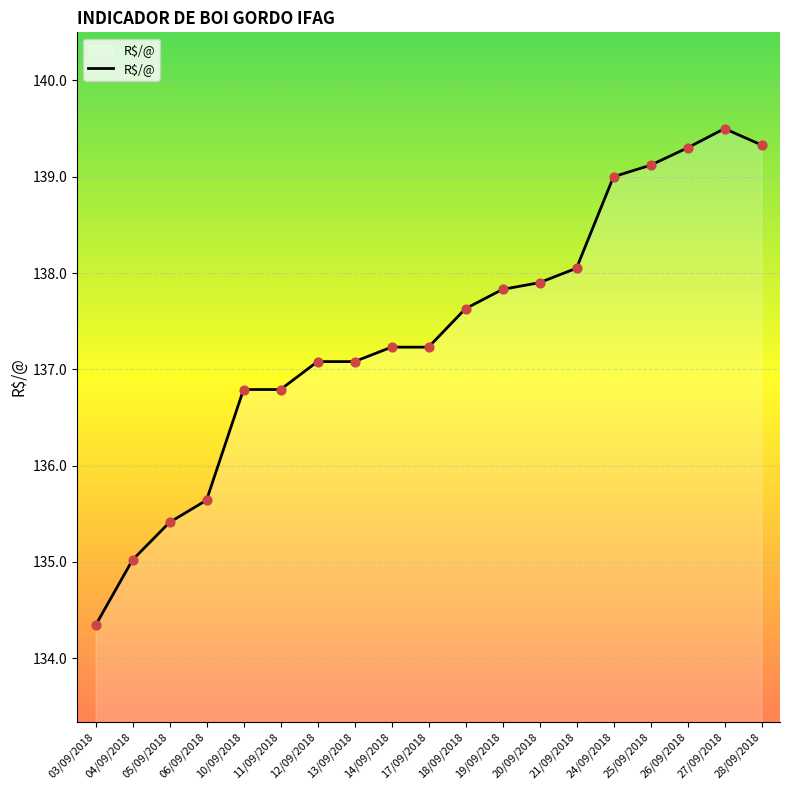

Approximately how many times larger is the value at 11/09/2018 compared to 26/09/2018?

1.0